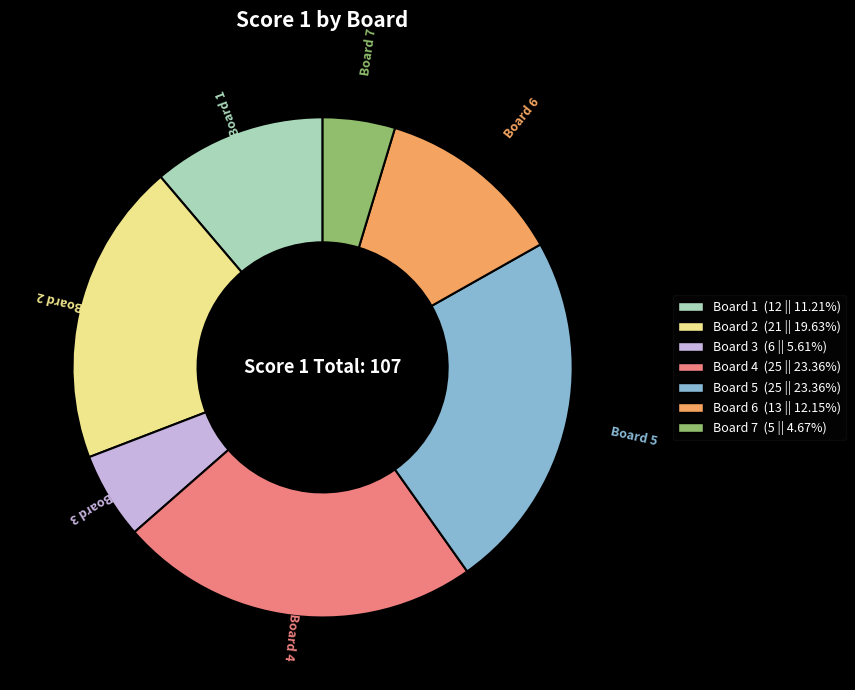

True or false: Board 7 accounts for 5% of the total.

True